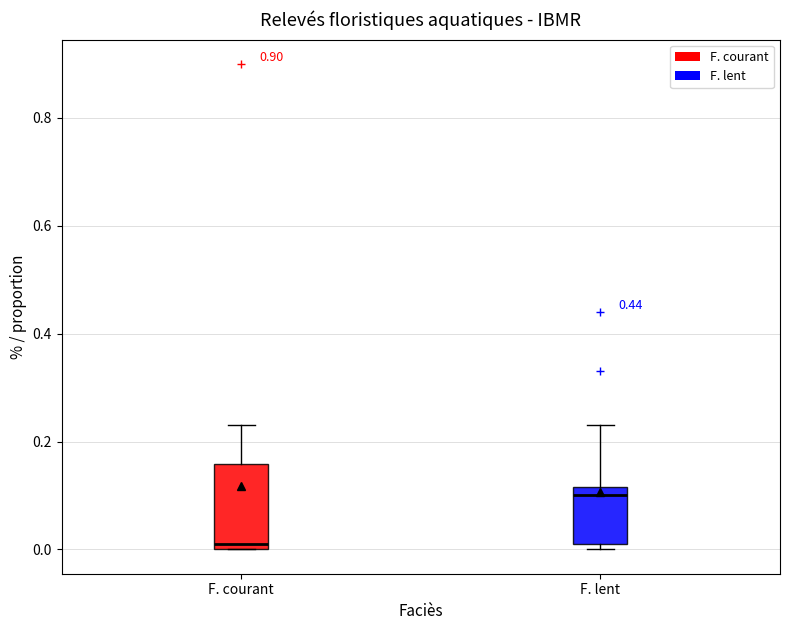

Reading left to right, read every box against the y-axis: the position of its median line, the range the box covers, and the ends of its whiskers. The values are not printed on the chart, so give them approximately, as read against the axis.

F. courant: median 0.02, box 0.00 to 0.16, whiskers 0.00 to 0.24
F. lent: median 0.10, box 0.02 to 0.12, whiskers 0.00 to 0.24